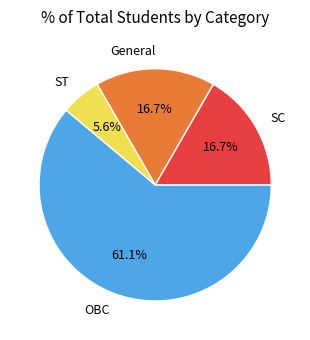

Is it true that OBC is 61% of the pie?

True